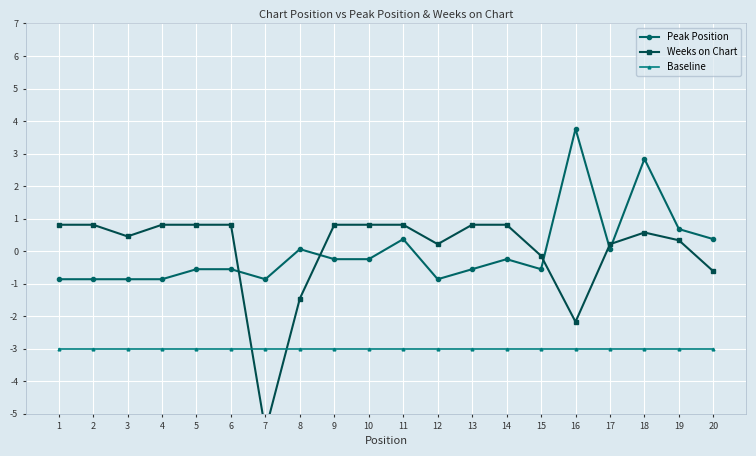

What is the maximum value for Peak Position?

3.8